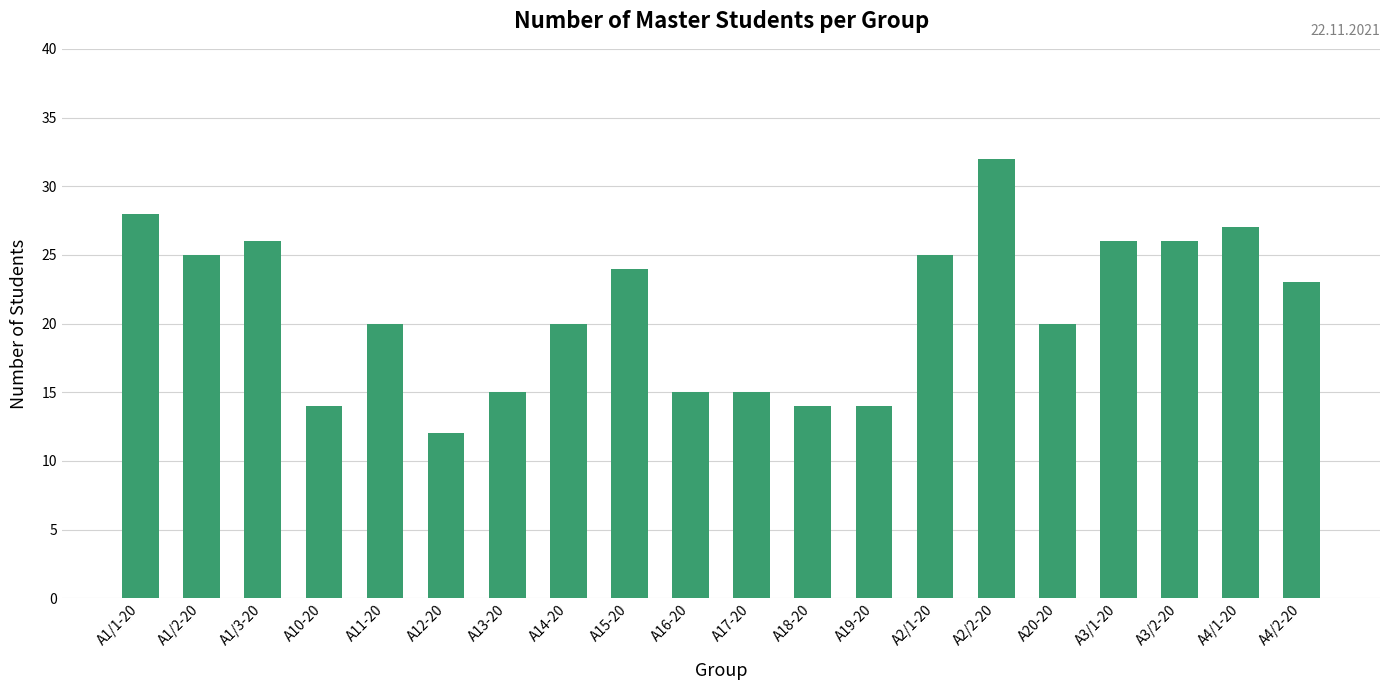

The value at A4/1-20 is 27. True or false?

True